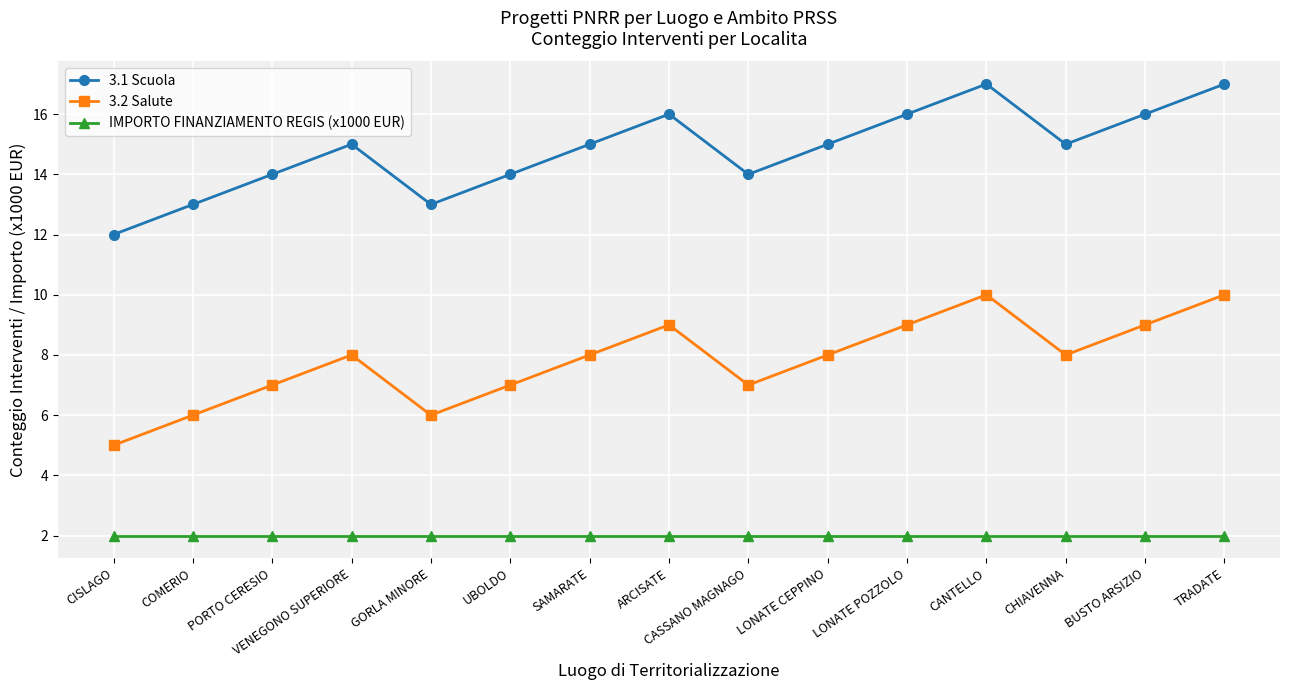

What is the difference between the highest and lowest values at CHIAVENNA?

13